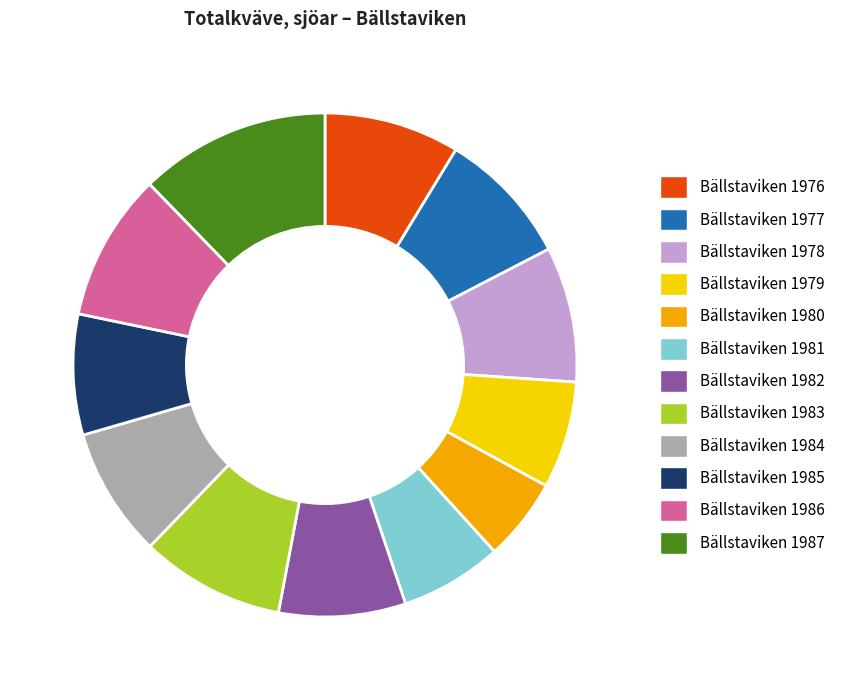

Is there a majority slice in this chart?

No